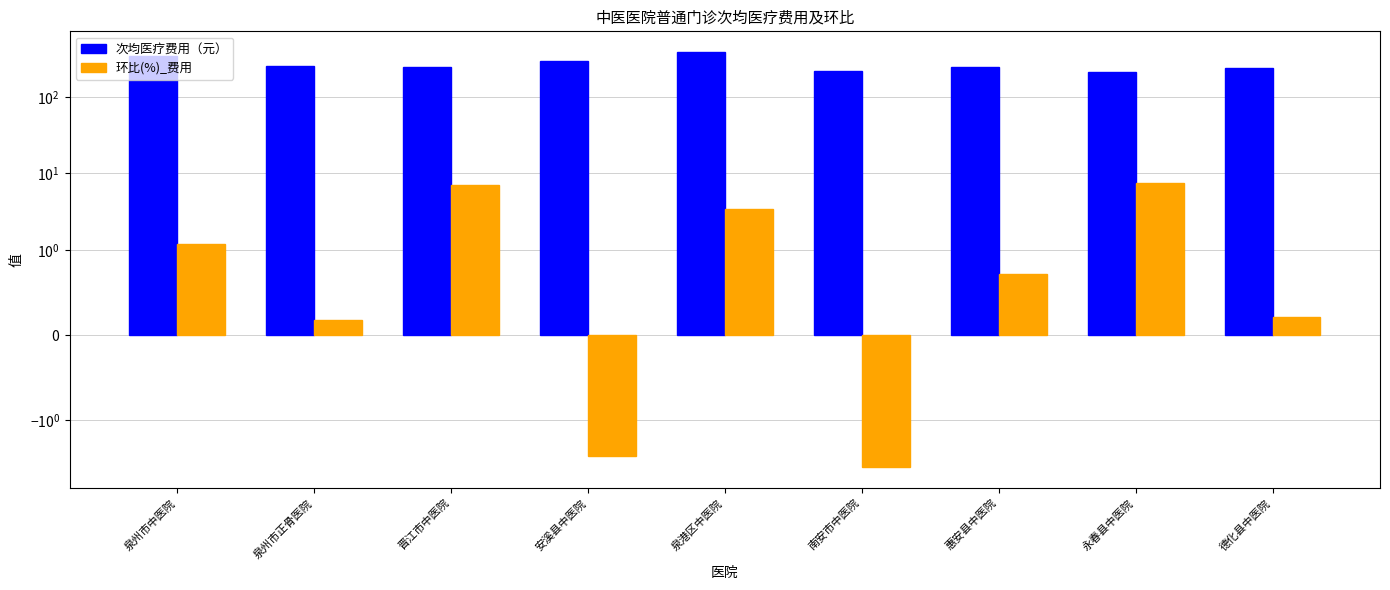

Reading left to right, list all the values displayed in this chart.

次均医疗费用（元）: 347.1	257.0	247.2	295.0	385.2	219.9	244.6	209.2	241.7
环比(%)_费用: 1.2	0.2	7.1	-2.9	3.4	-4.2	0.7	7.6	0.2